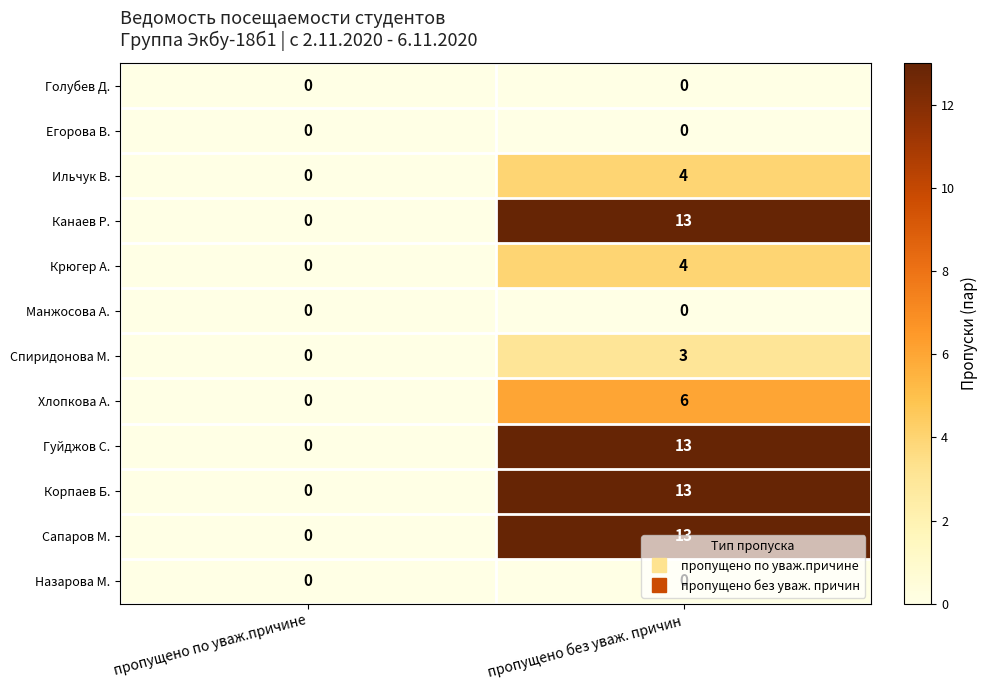

Which category has the highest value in the Ильчук В. series?

пропущено без уваж. причин